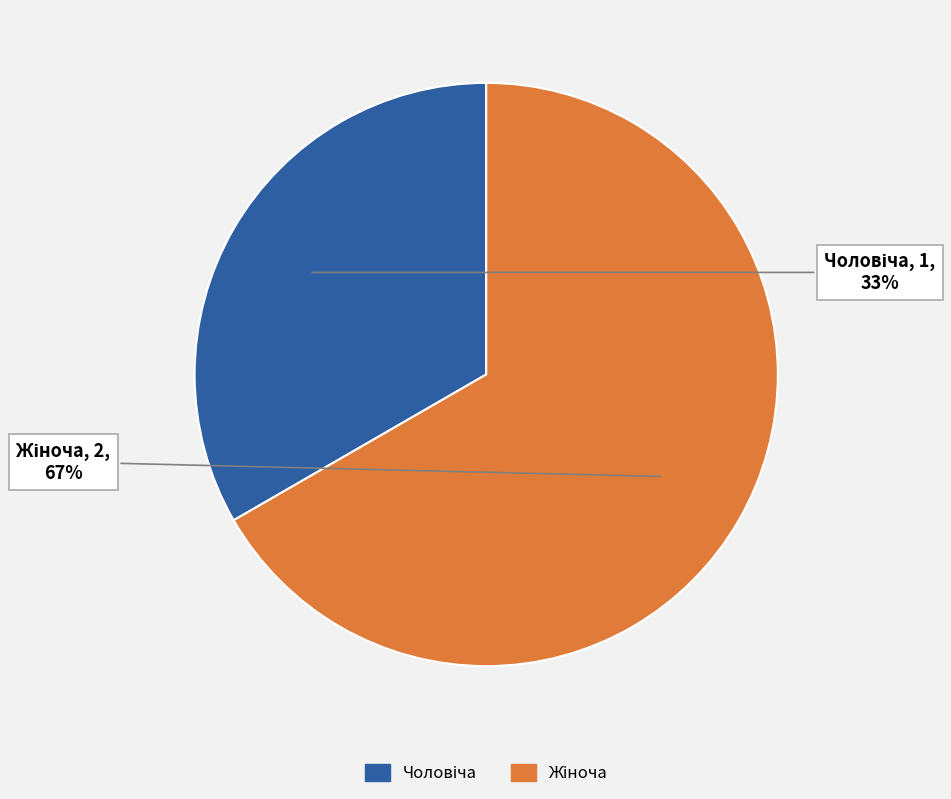

Does any single category account for the majority?

Yes